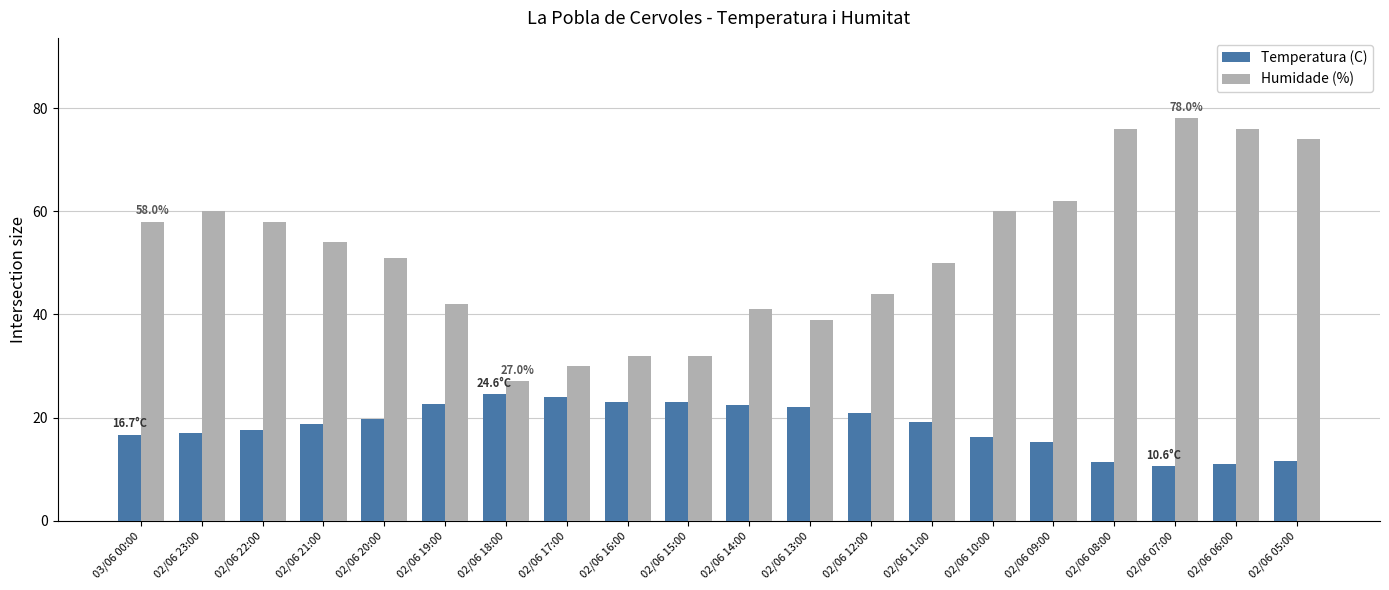

Is the value of Humidade (%) at 02/06 06:00 greater than the value of Temperatura (C) at 02/06 12:00?

Yes